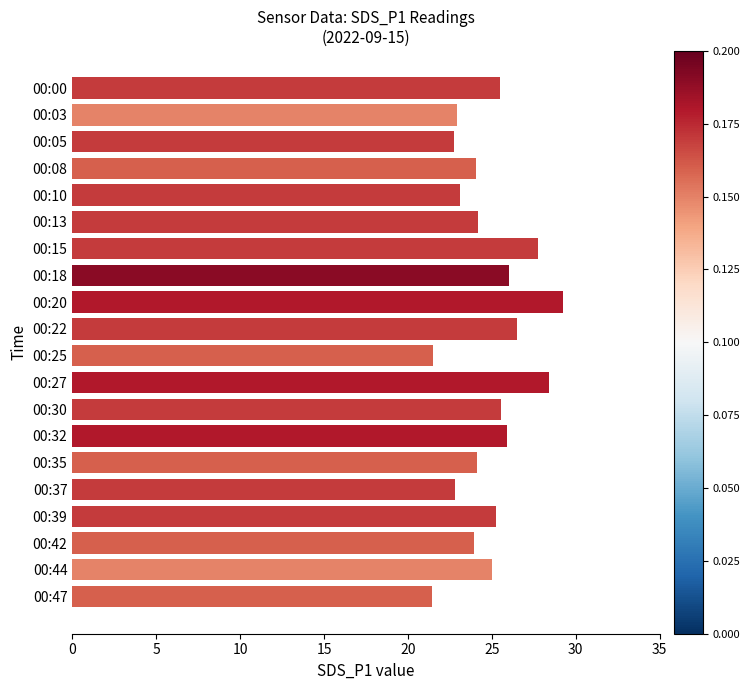

What is the difference between the maximum and minimum values?

7.8